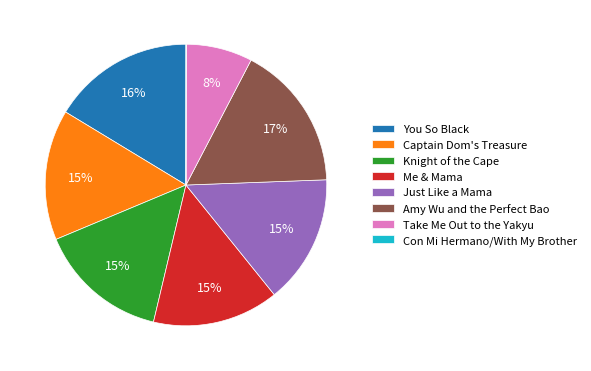

The You So Black slice represents 16% of the pie. True or false?

True